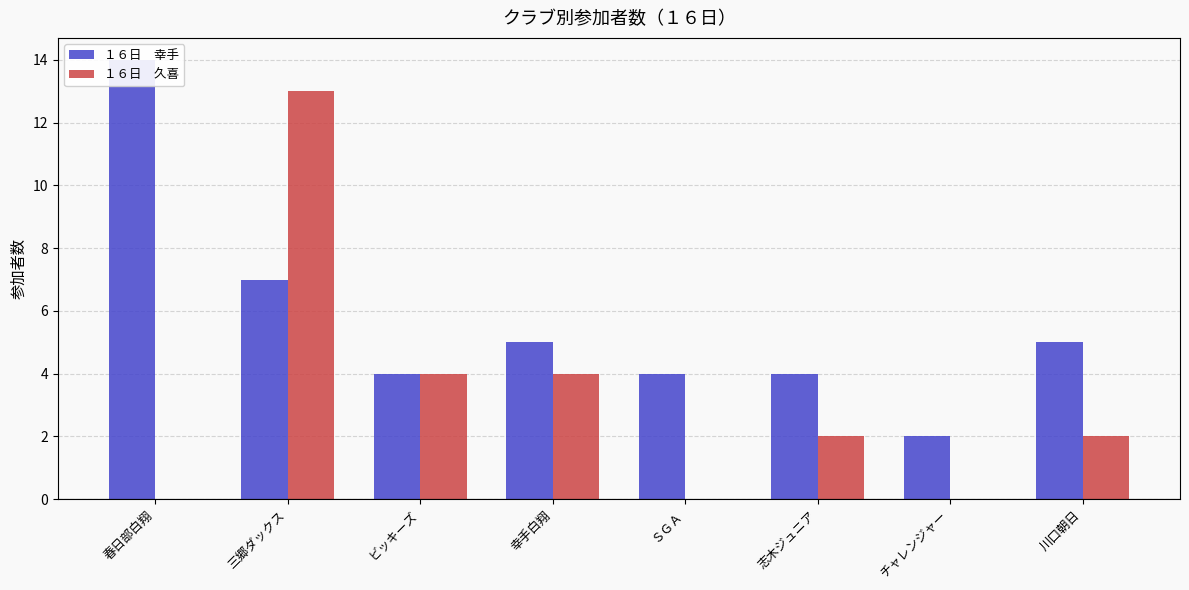

The value of １６日　久喜 at ビッキーズ is 6. True or false?

False